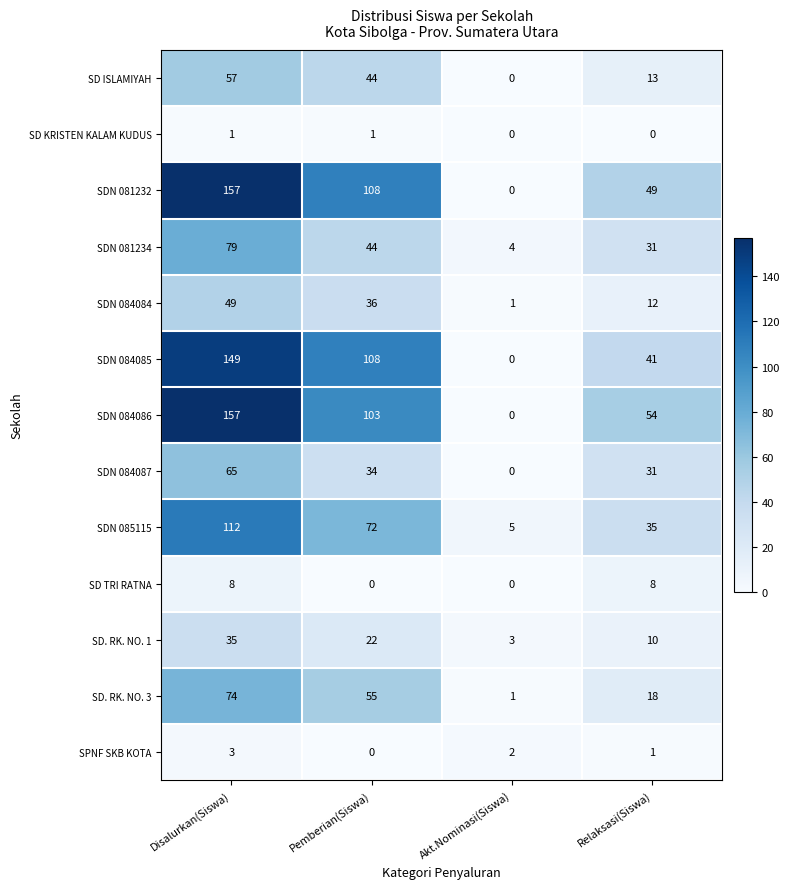

What is the difference between the SDN 084087 values at Pemberian(Siswa) and Akt.Nominasi(Siswa)?

34